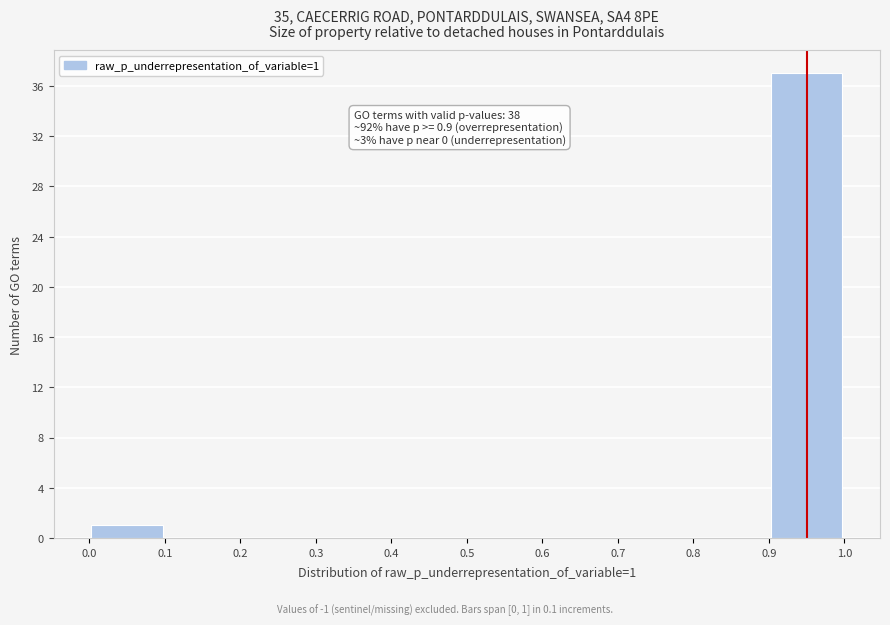

Which range on the x-axis has the tallest bar?

0.9 to 1.0